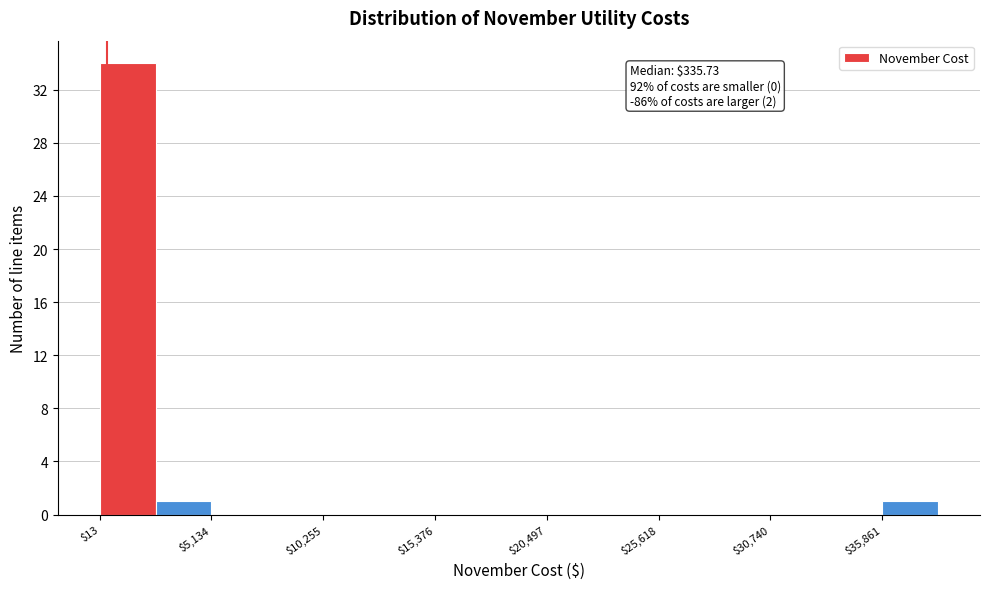

Around what value on the x-axis is the tallest bar? Give the approximate position of its centre, as read against the axis.

1000